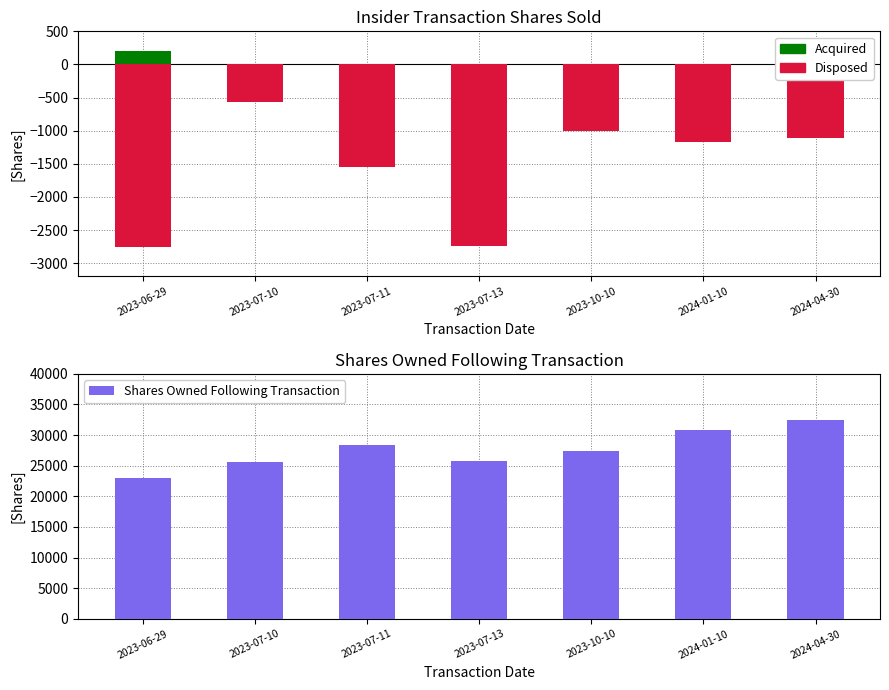

Between 2023-10-10 and 2023-06-29, which is larger?

2023-10-10